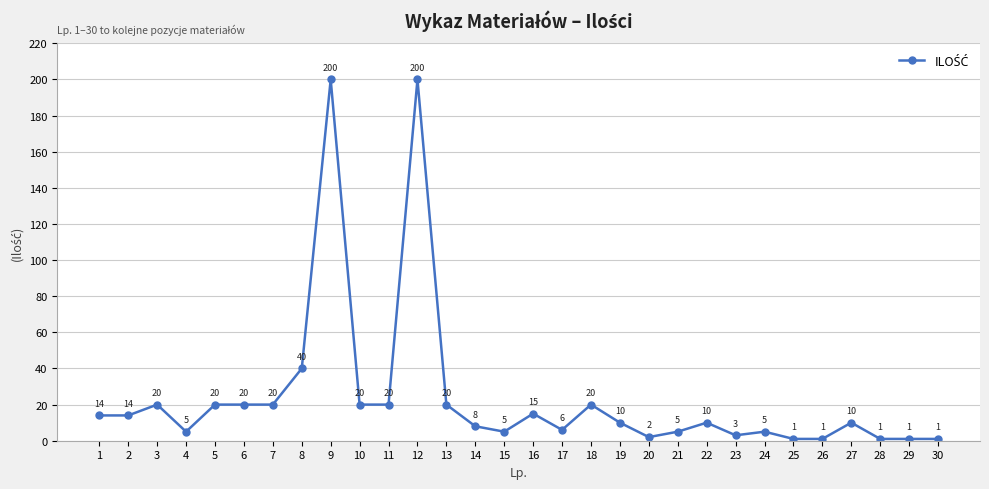

What is the value of the 1st point from the left?

14